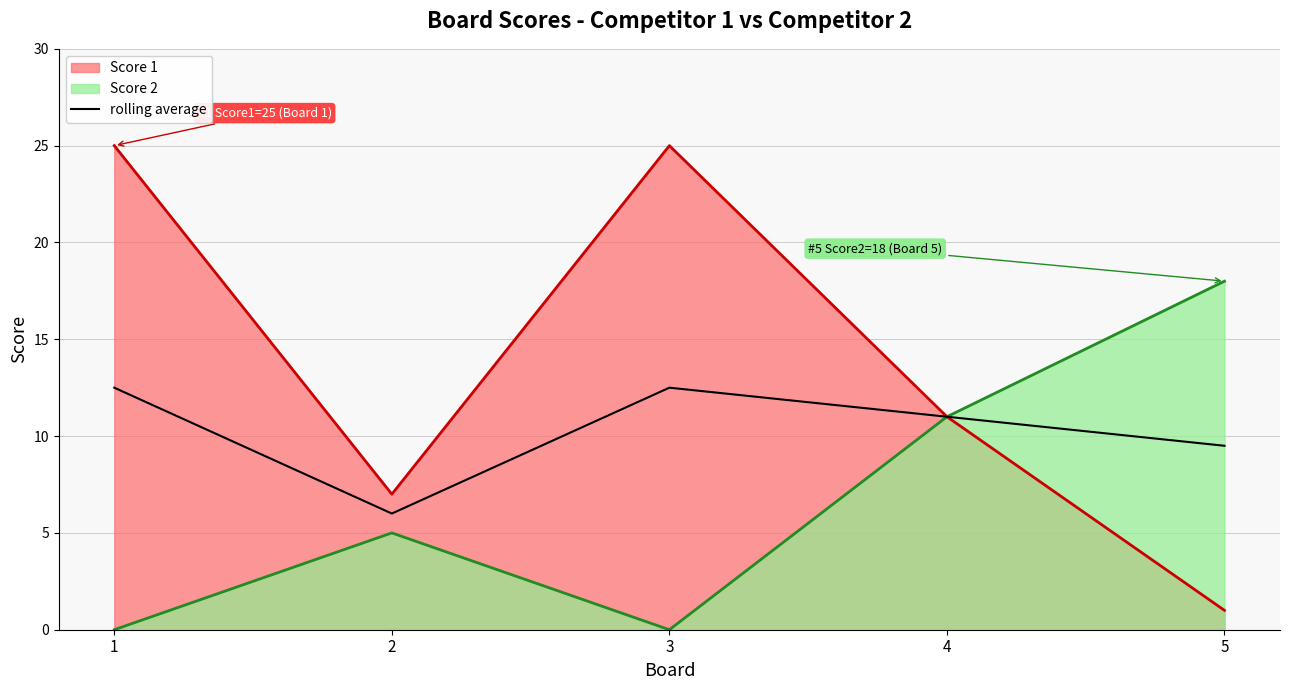

Rank the categories by value from lowest to highest.

2, 5, 4, 1, 3